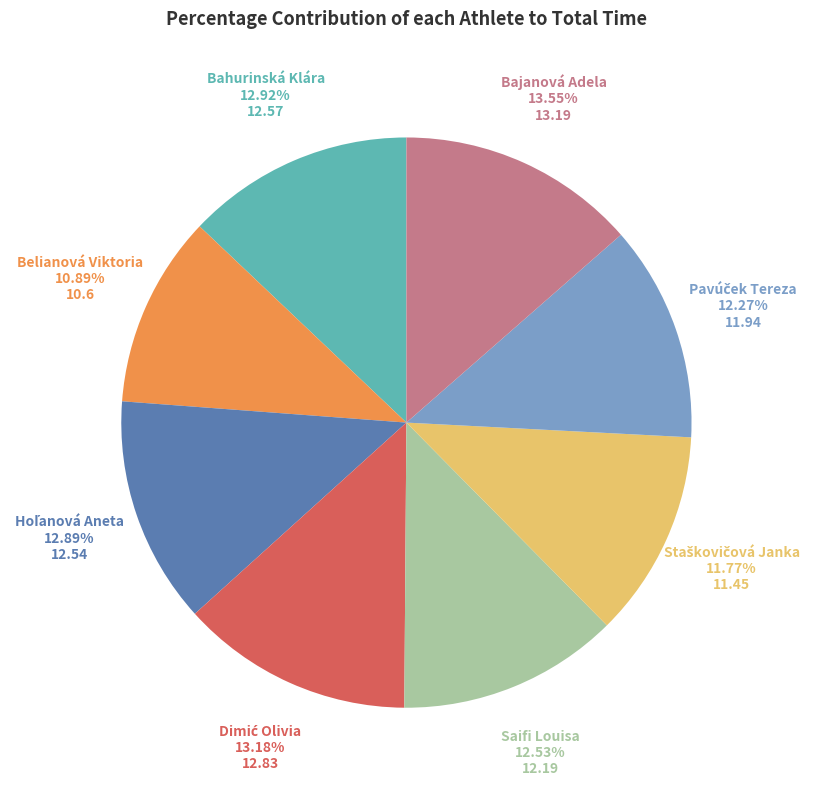

Count the number of slices in the pie.

8